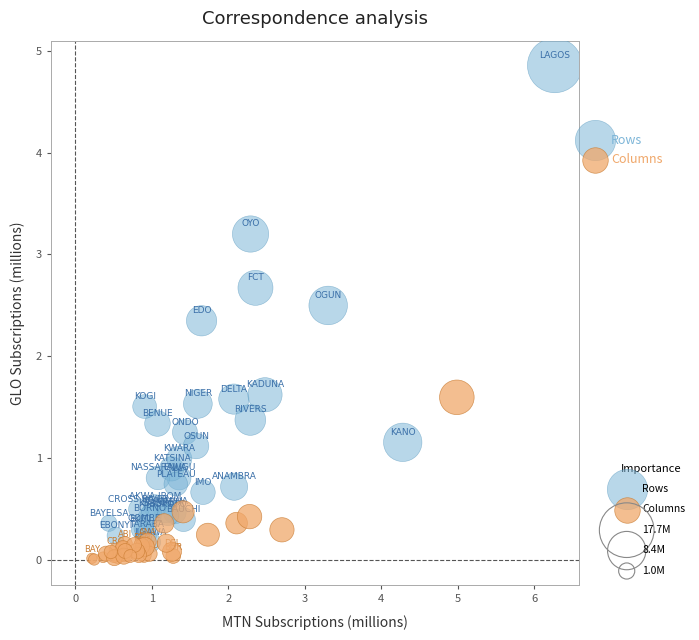

Which series contains the lowest Y value?

Columns